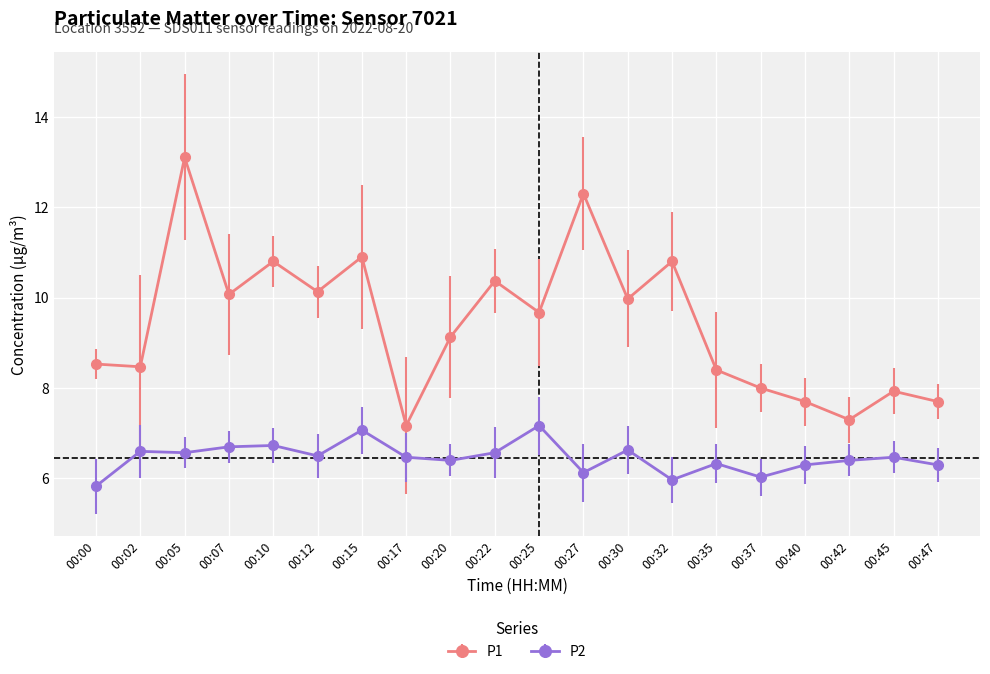

What is the sum of all P2 values?

129.2